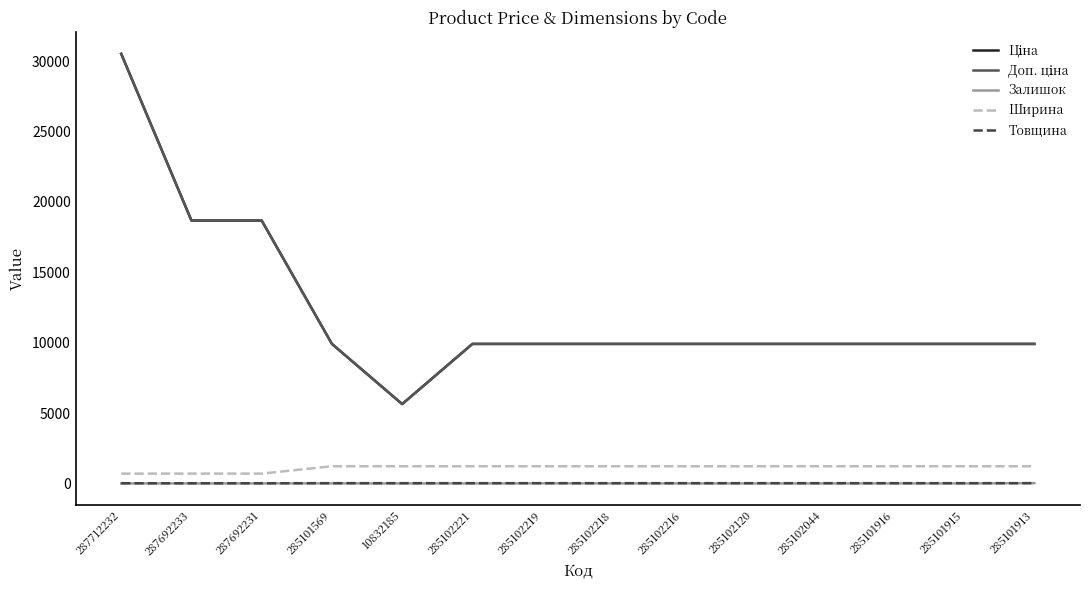

Does the chart display data point markers on the line(s)?

No